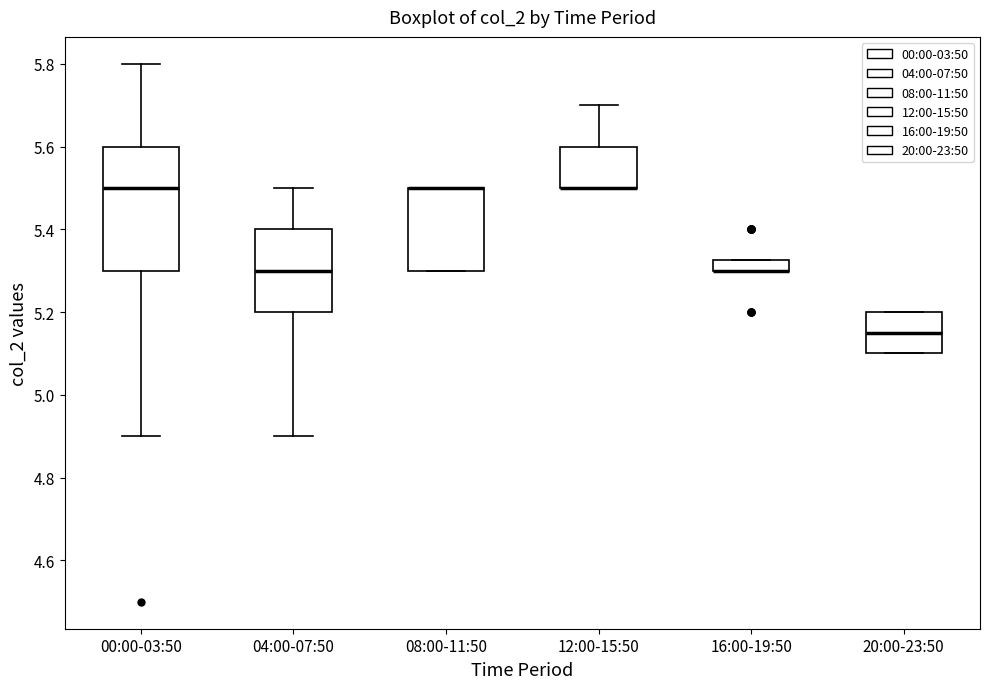

Where is the lower edge of the box for 16:00-19:50 on the y-axis? The values are not printed on the chart, so give them approximately, as read against the axis.

5.30